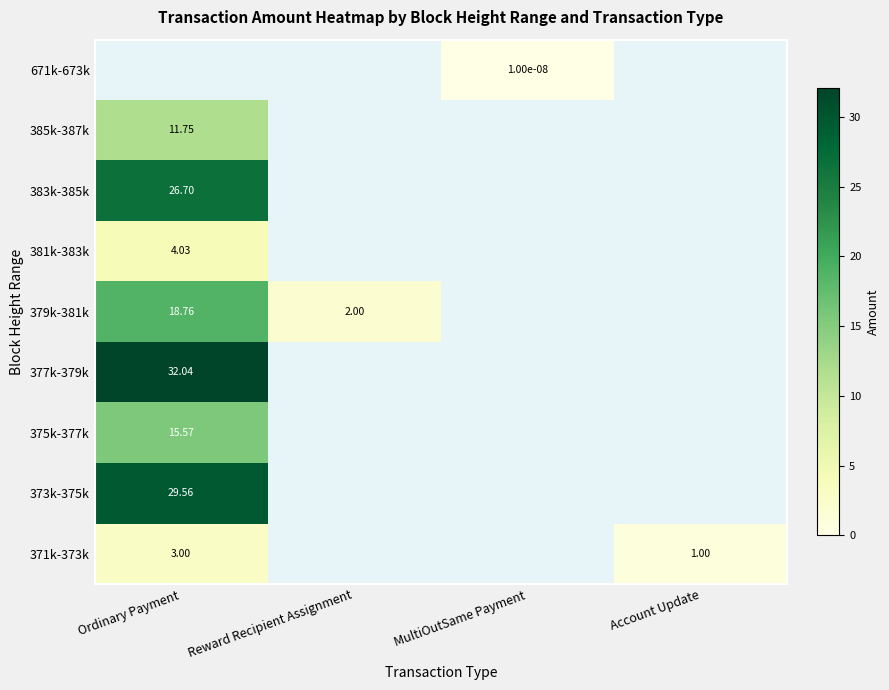

The value of 371k-373k at Account Update is 1.3. True or false?

False